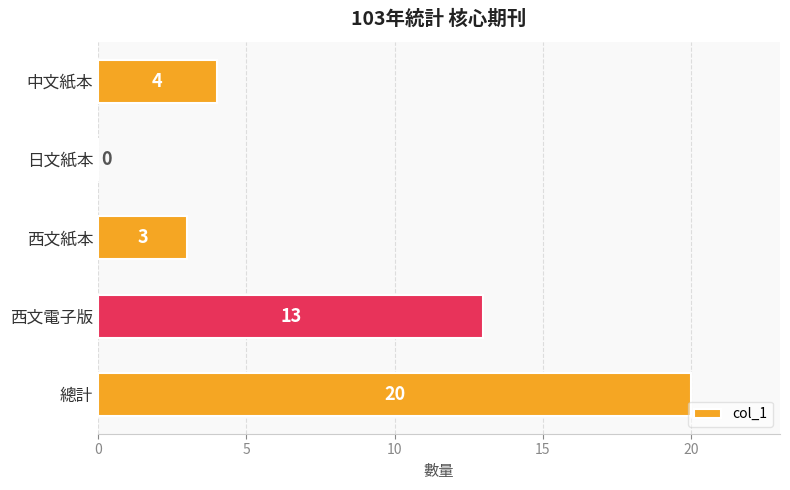

Between 日文紙本 and 總計, which is larger?

總計